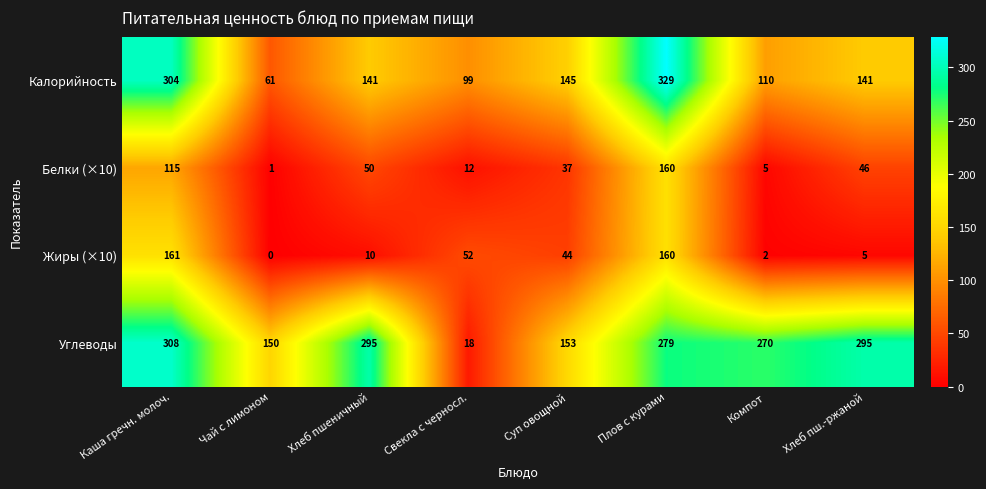

What is the difference between the maximum and minimum values in the Жиры (×10) series?

161